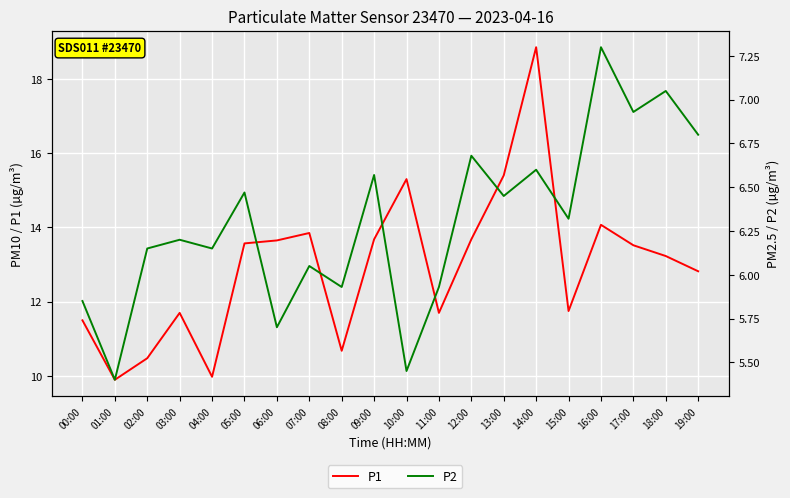

What is the approximate value of P2 at 12:00?

6.7